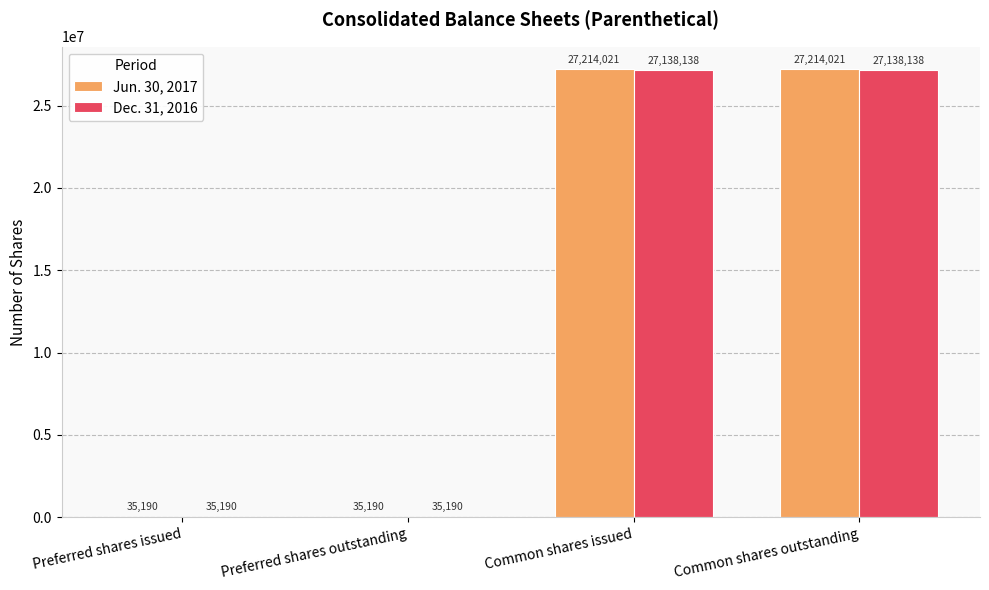

Which series has the largest total across all categories?

Jun. 30, 2017